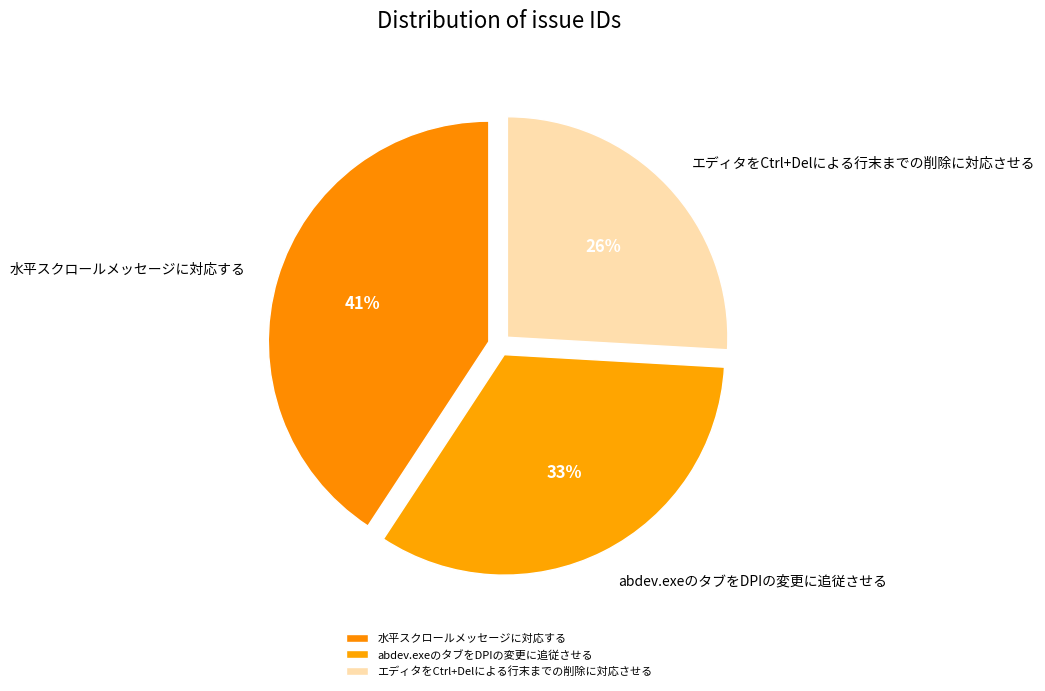

What percentage is the abdev.exeのタブをDPIの変更に追従させる slice, to the nearest percent?

33%